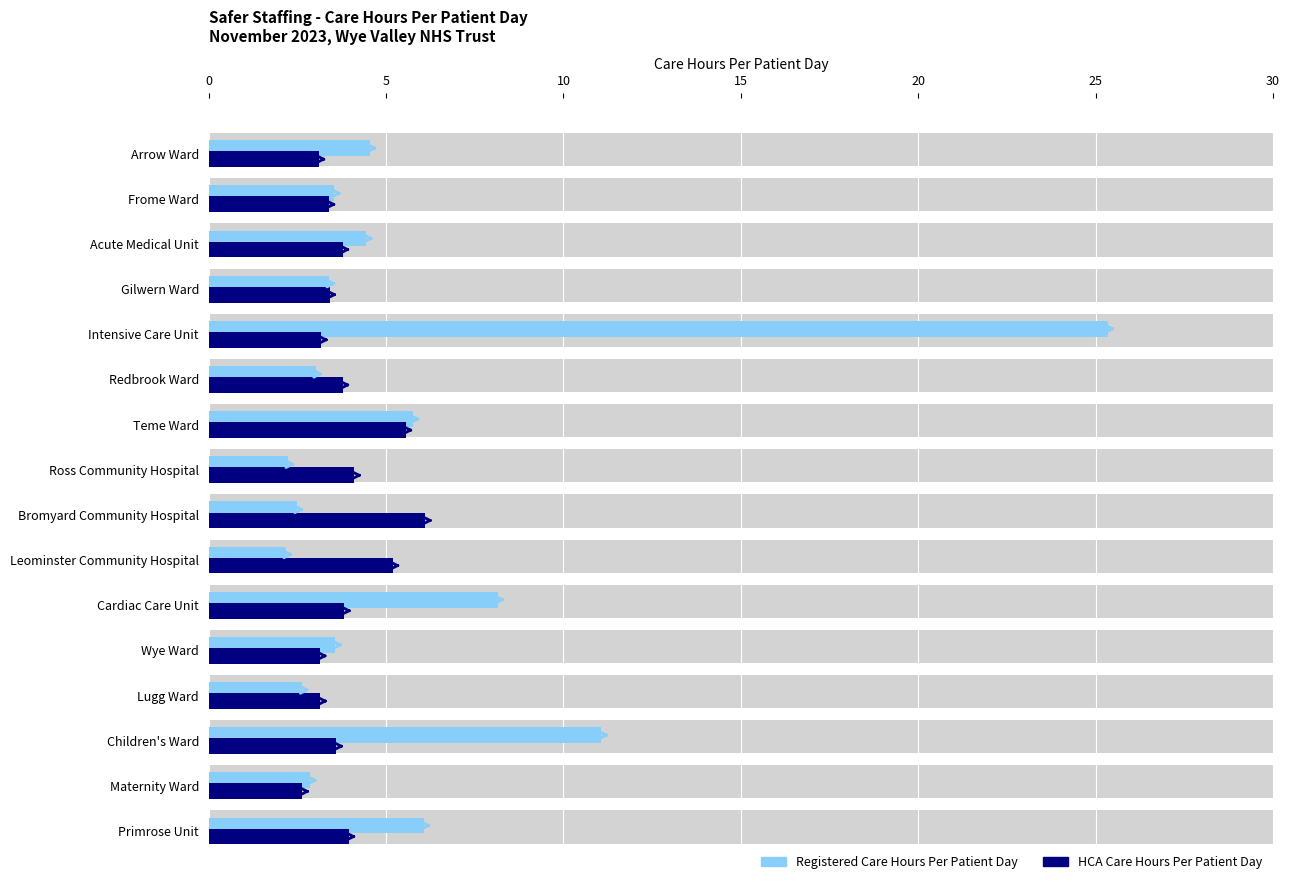

Are the bars horizontal?

Yes